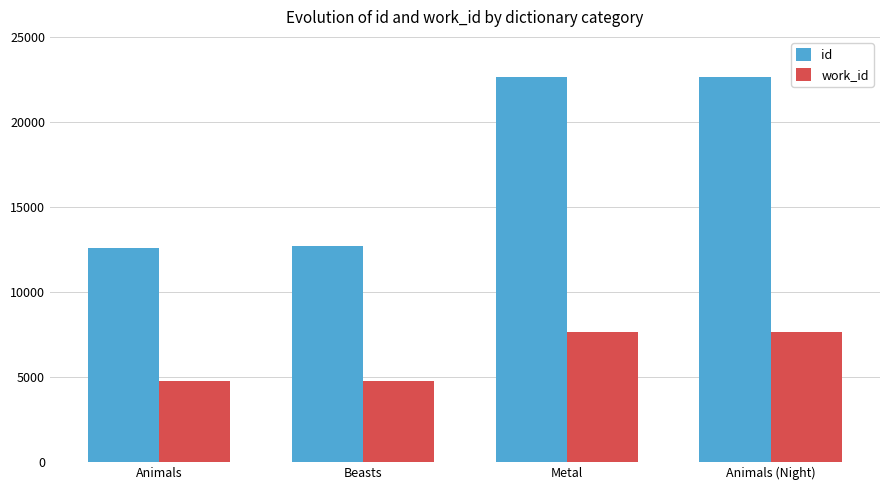

What is the minimum value shown in the chart?

4754